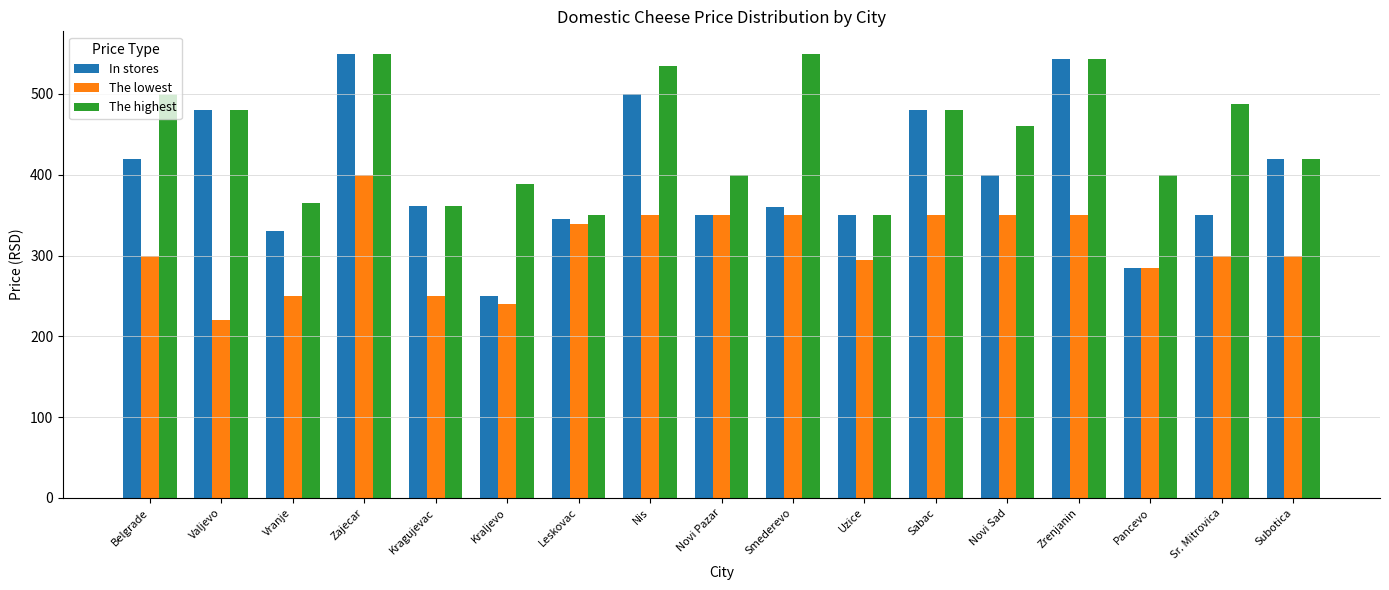

What is the difference between the maximum and minimum values in the In stores series?

300.0